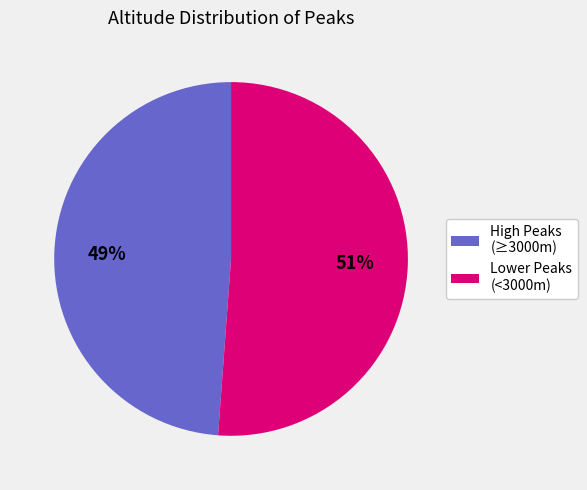

To the nearest percent, what is the average slice percentage?

50%